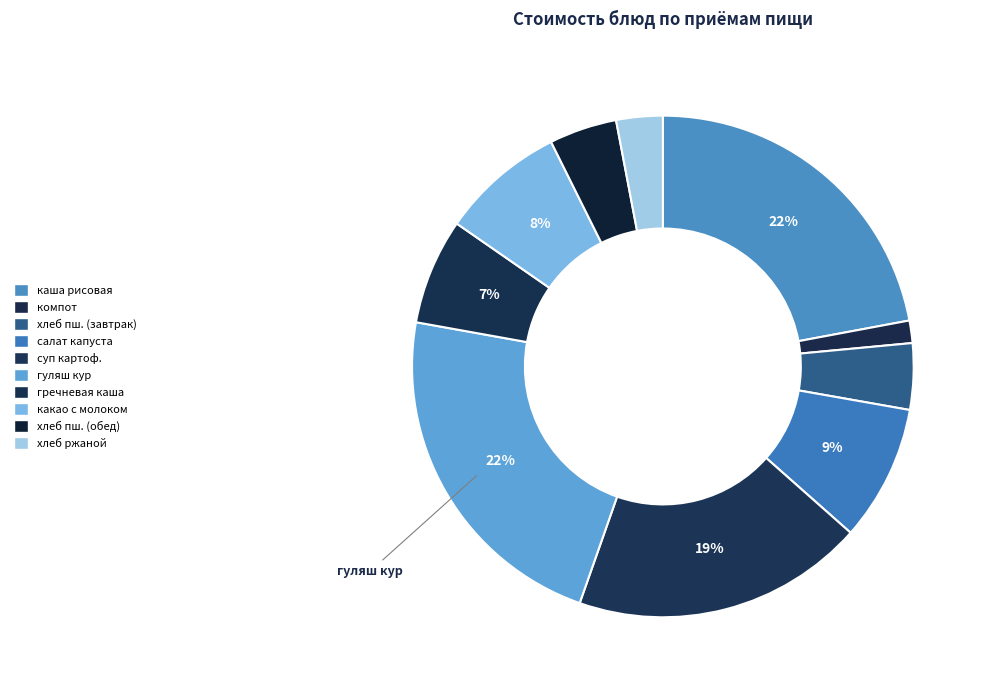

Count the number of slices in the pie.

10